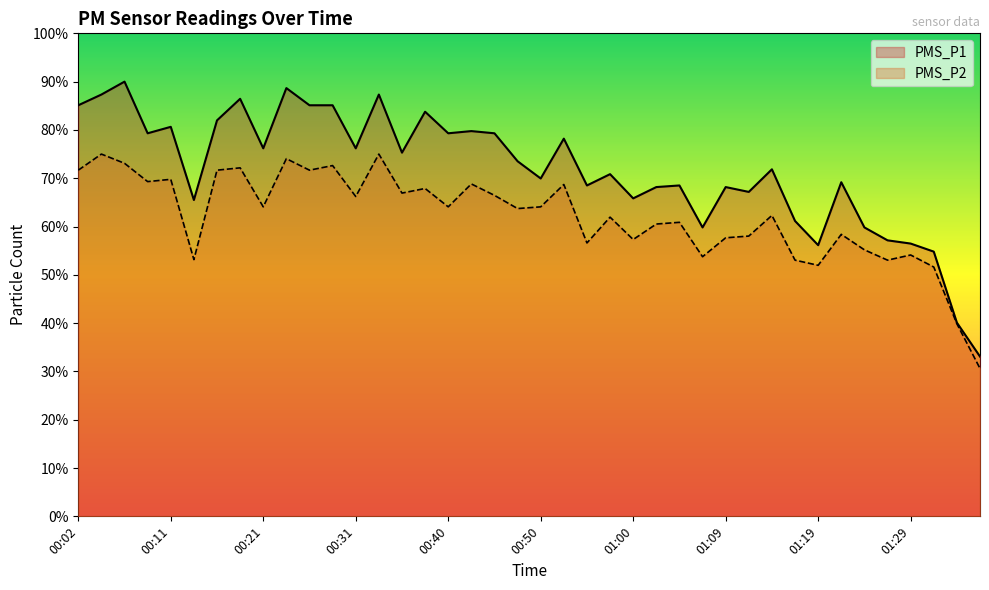

Which series has the largest range (max minus min)?

PMS_P1